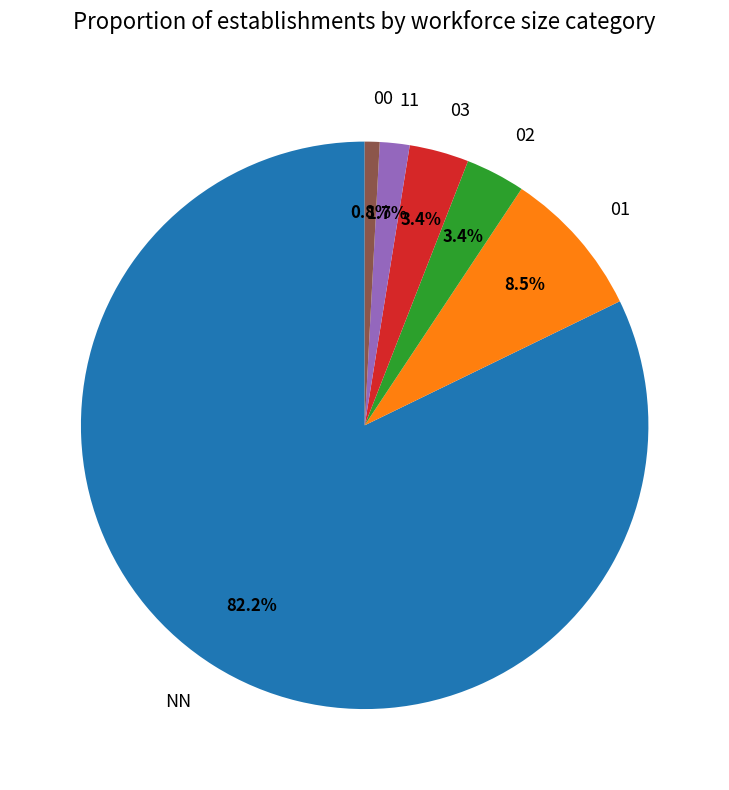

To the nearest percent, what is the combined percentage of 01 and 03?

12%